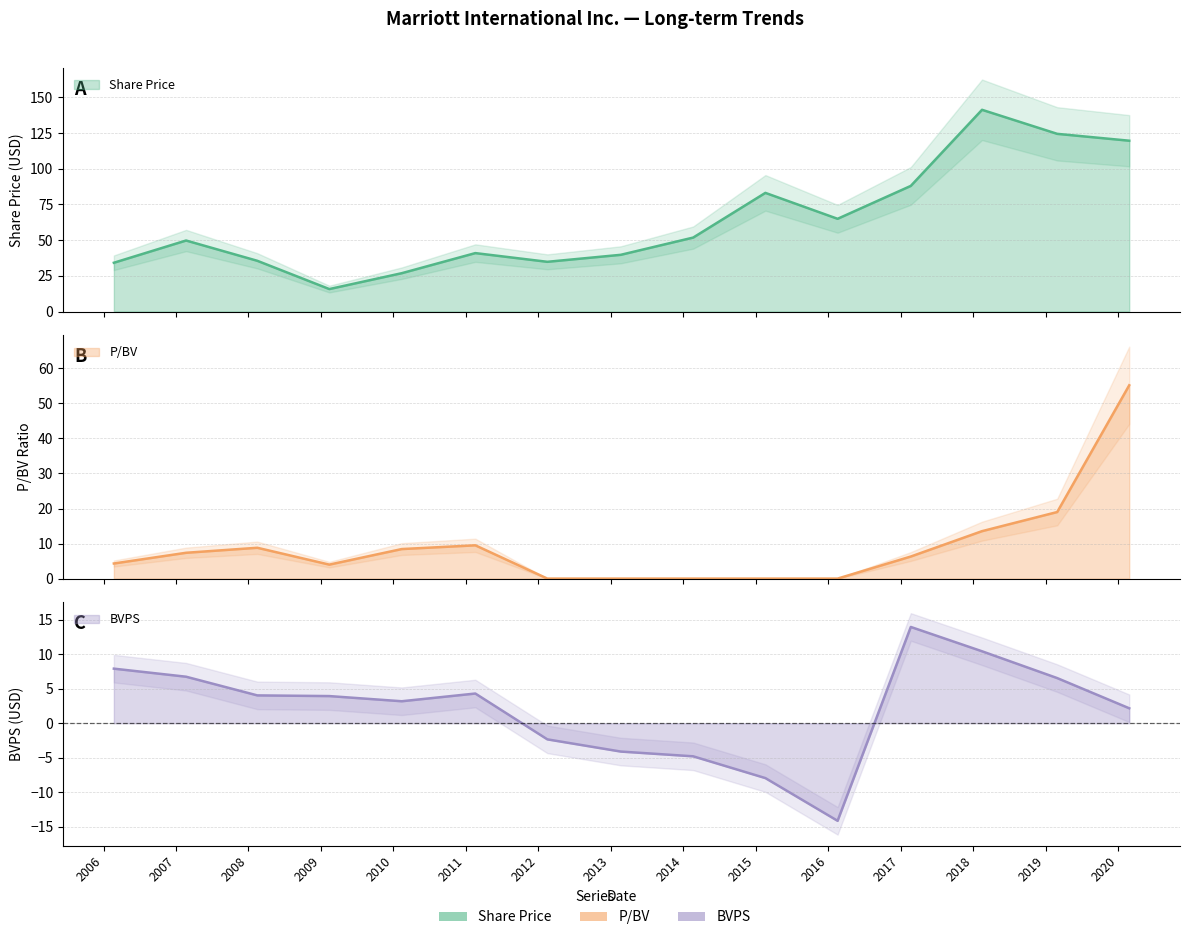

Reading right to left, transcribe all the data shown in this chart.

Share Price: 119.6	124.5	141.3	88.0	64.9	83.1	51.8	39.7	34.8	40.9	26.8	15.7	35.5	49.7	34.2
P/BV: 55.2	19.0	13.5	6.3	0.0	0.0	0.0	0.0	0.0	9.5	8.4	4.0	8.8	7.4	4.3
BVPS: 2.2	6.5	10.4	14.0	-14.2	-8.0	-4.8	-4.1	-2.3	4.3	3.2	3.9	4.0	6.8	7.9